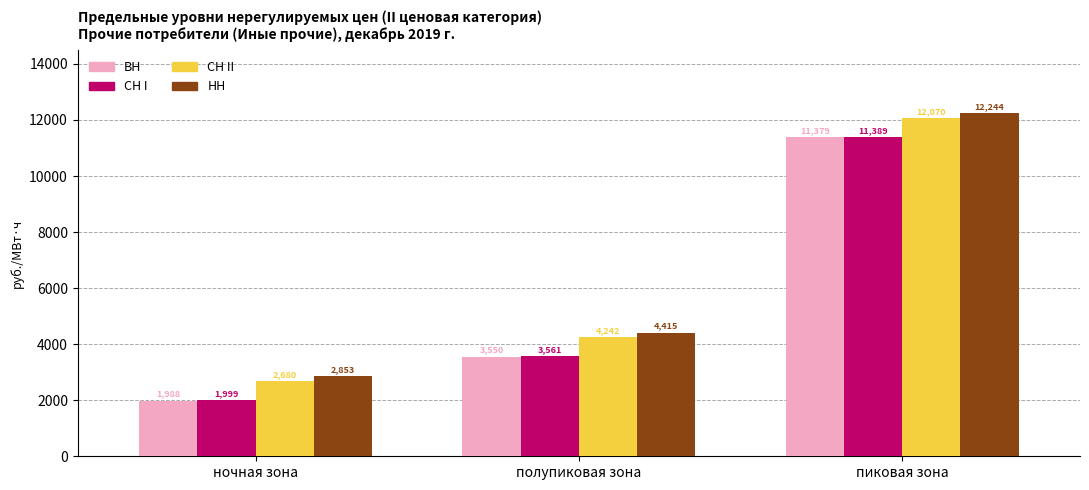

At пиковая зона, list the series in order from smallest to largest.

ВН, СН I, СН II, НН